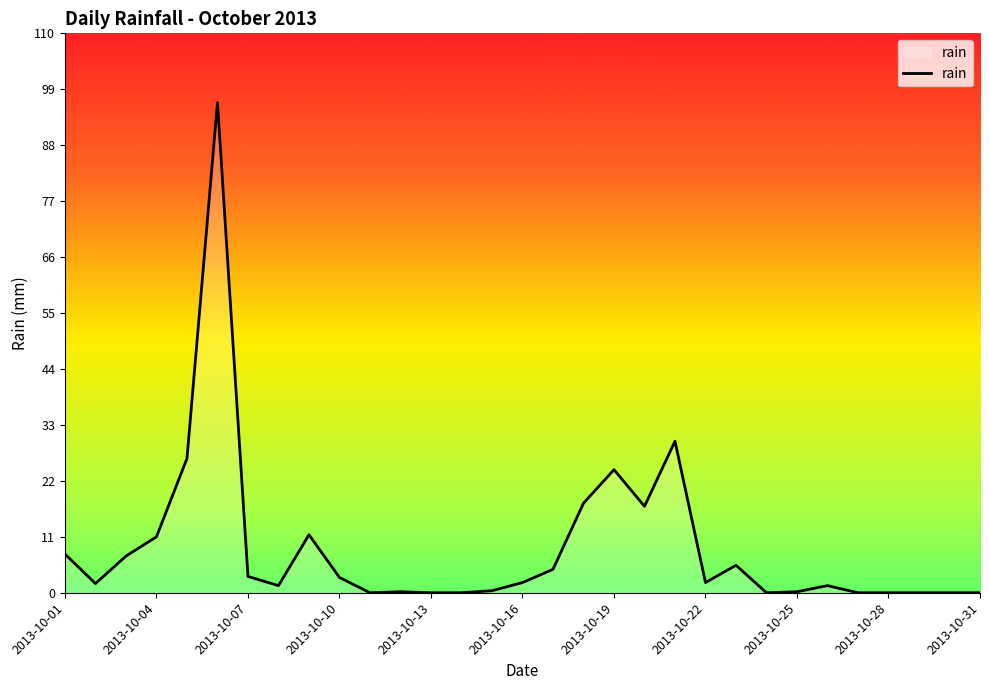

True or false: there are more than 0 points higher than both neighbors.

True